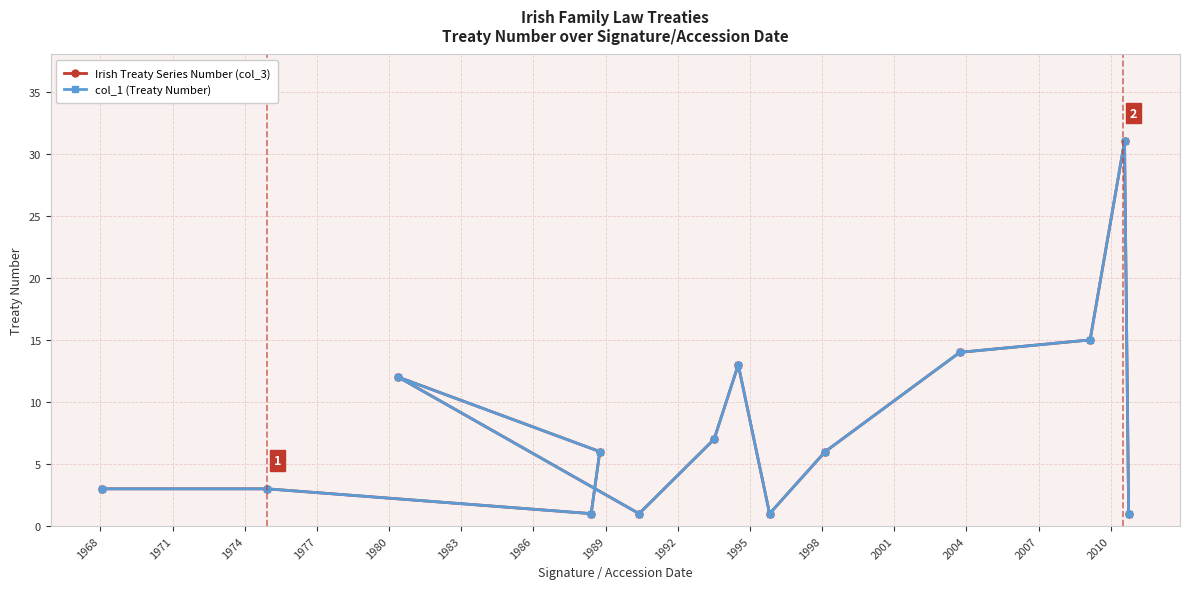

How many data points in Irish Treaty Series Number (col_3) are above 6?

6